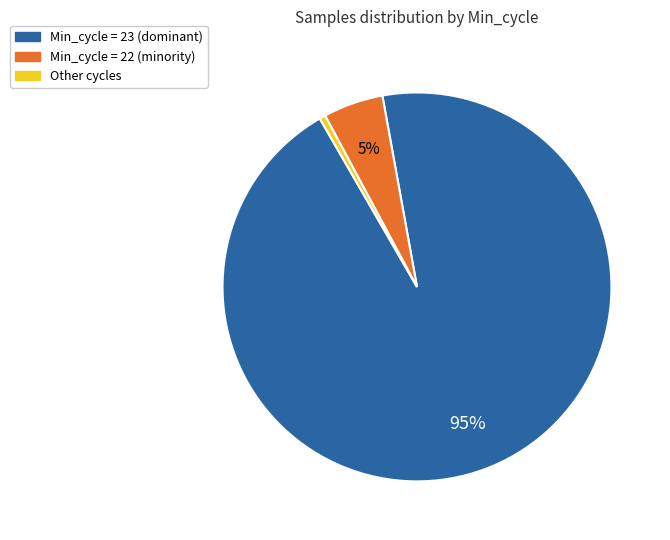

How many slices are in this pie chart?

3